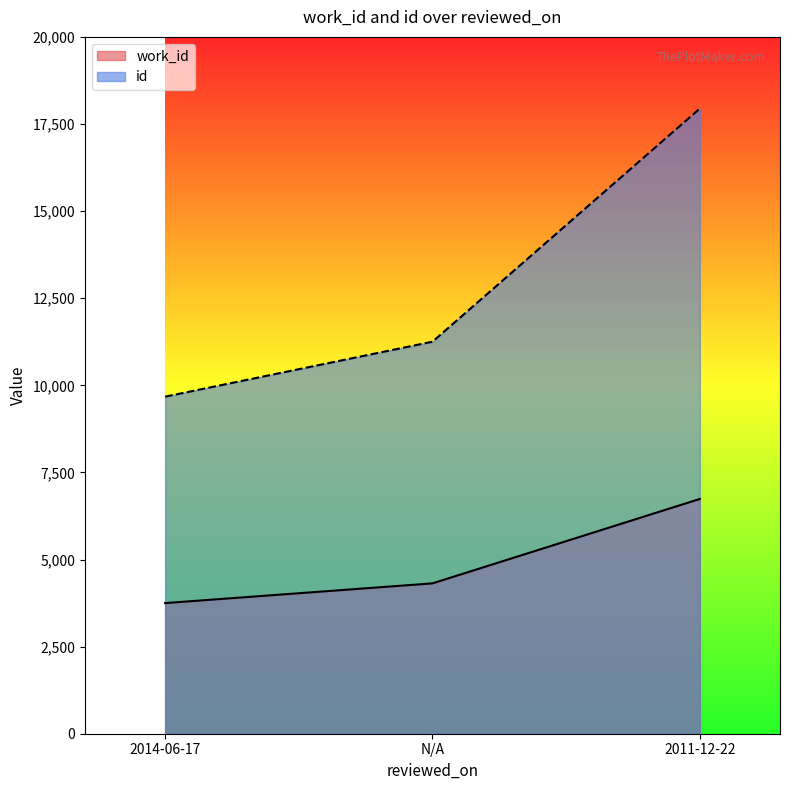

Reading left to right, transcribe all the data shown in this chart.

work_id: 2014-06-17=3749	N/A=4315	2011-12-22=6738
id: 2014-06-17=9674	N/A=11251	2011-12-22=17942